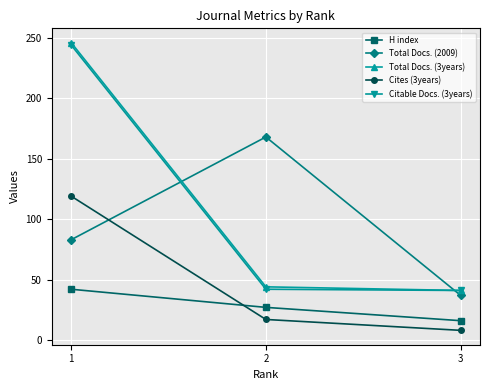

Which series changed the most between 2 and 3?

Total Docs. (2009)